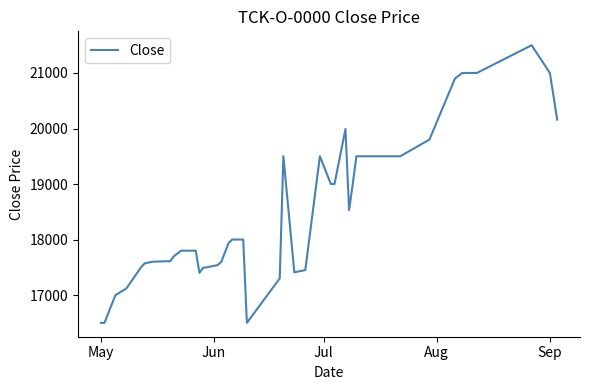

What is the difference between the maximum and minimum values?

5000